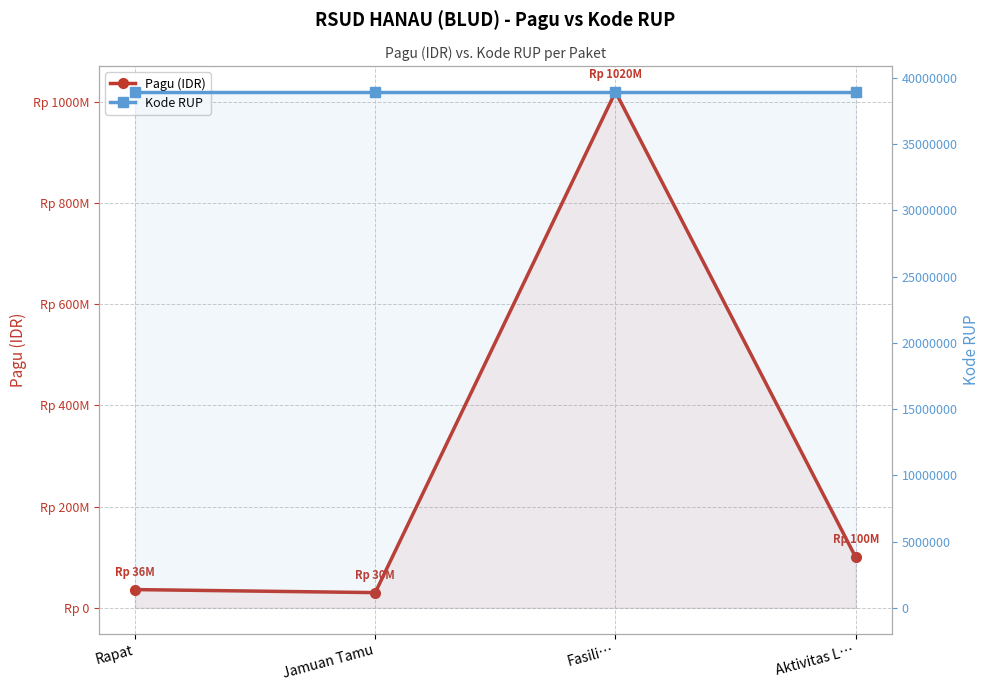

True or false: Kode RUP has a value of 38945790 at Rapat.

True